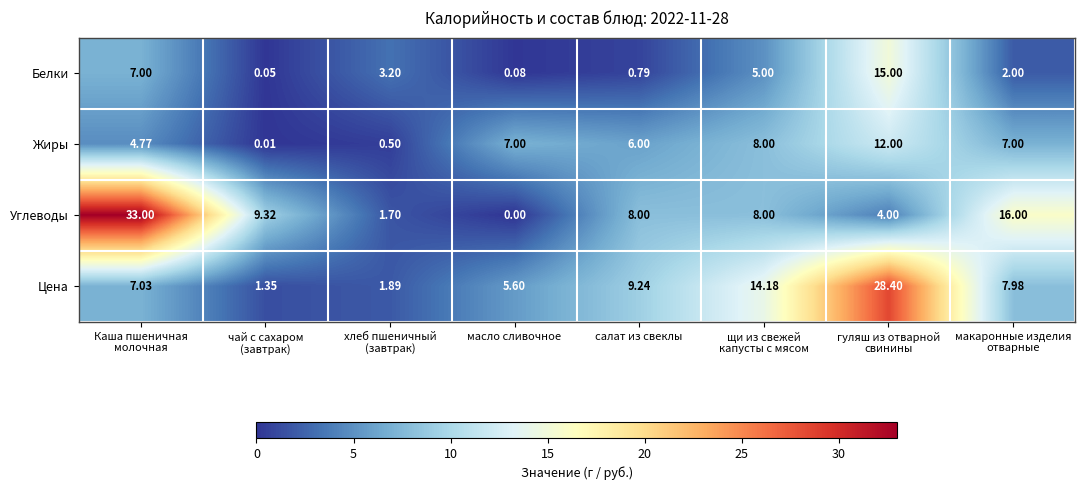

Rank the series by their maximum value, from lowest to highest.

Жиры, Белки, Цена, Углеводы